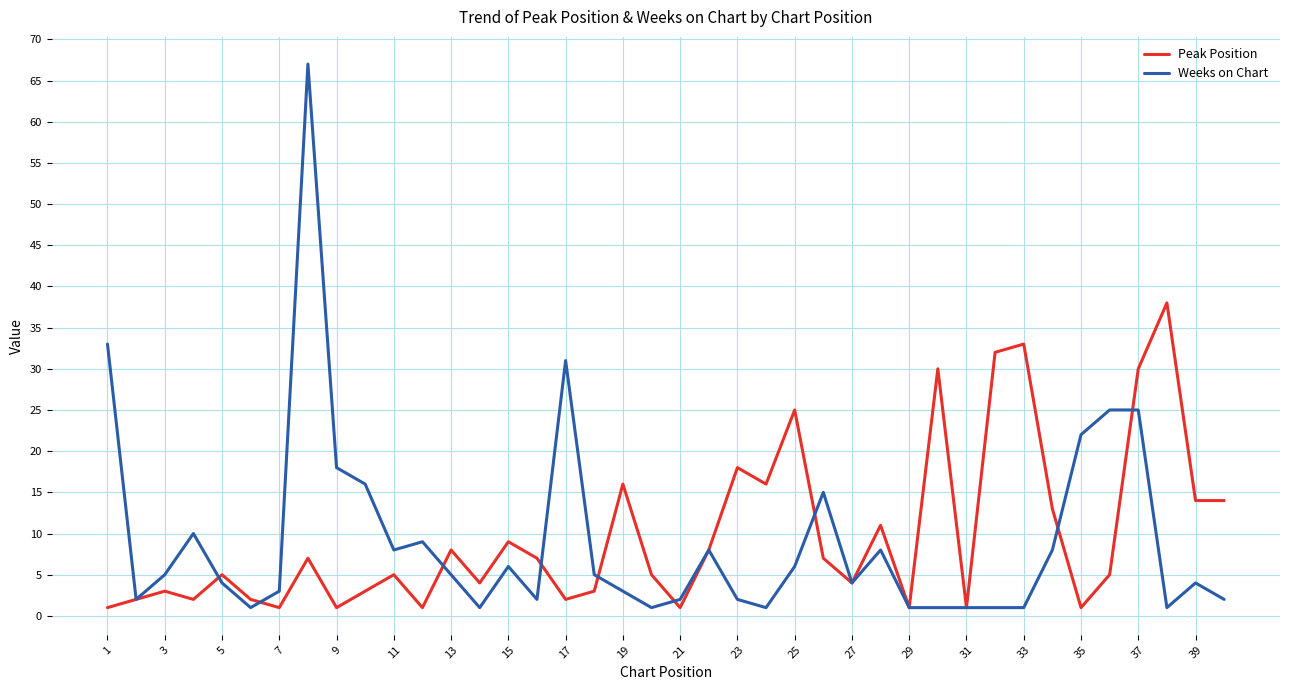

Which series has the largest range (max minus min)?

Weeks on Chart